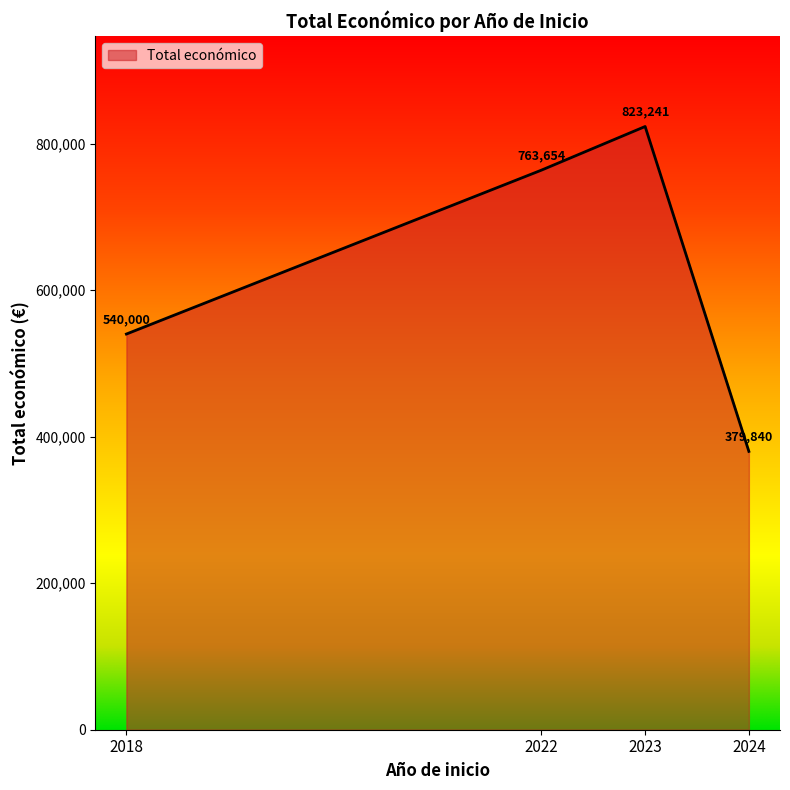

At which category does the data reach its first local peak?

2023